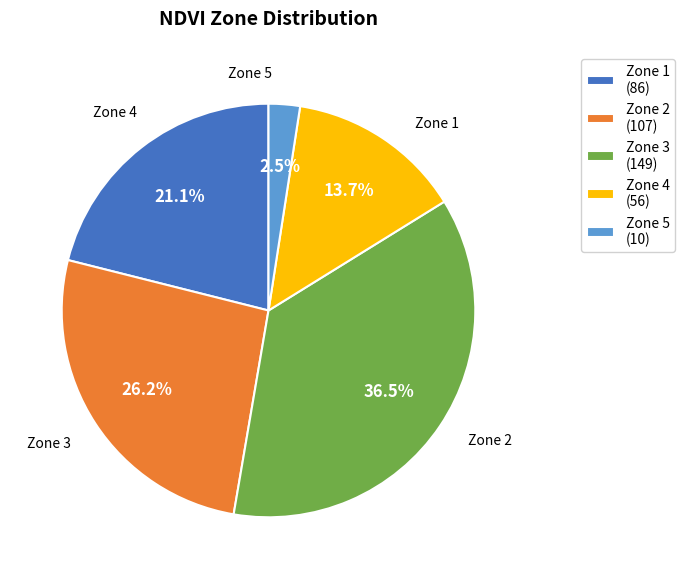

Rank the categories by value from highest to lowest.

Zone 3 (149), Zone 2 (107), Zone 1 (86), Zone 4 (56), Zone 5 (10)